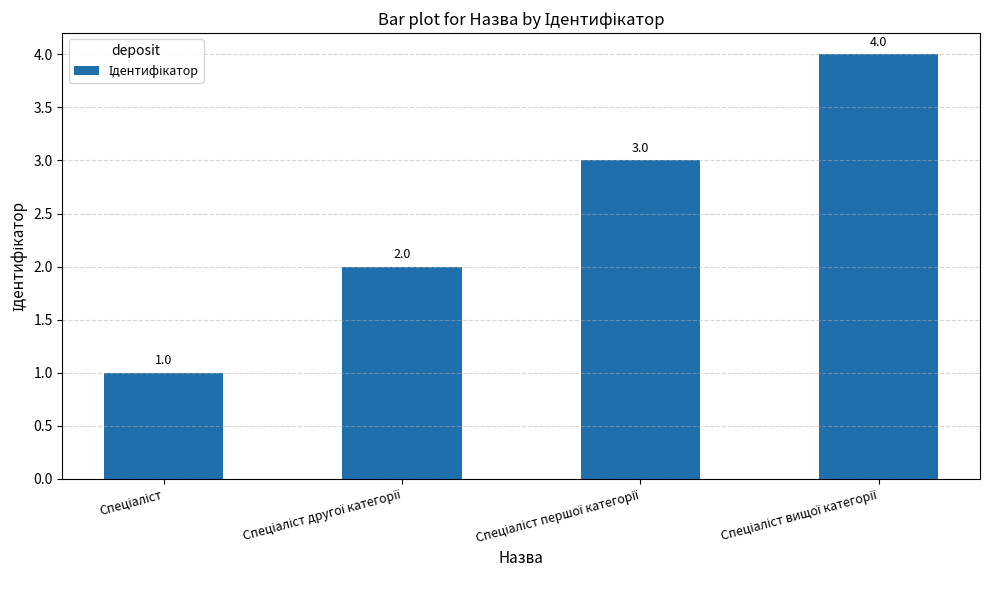

What is the value of the 4th bar from the left?

4